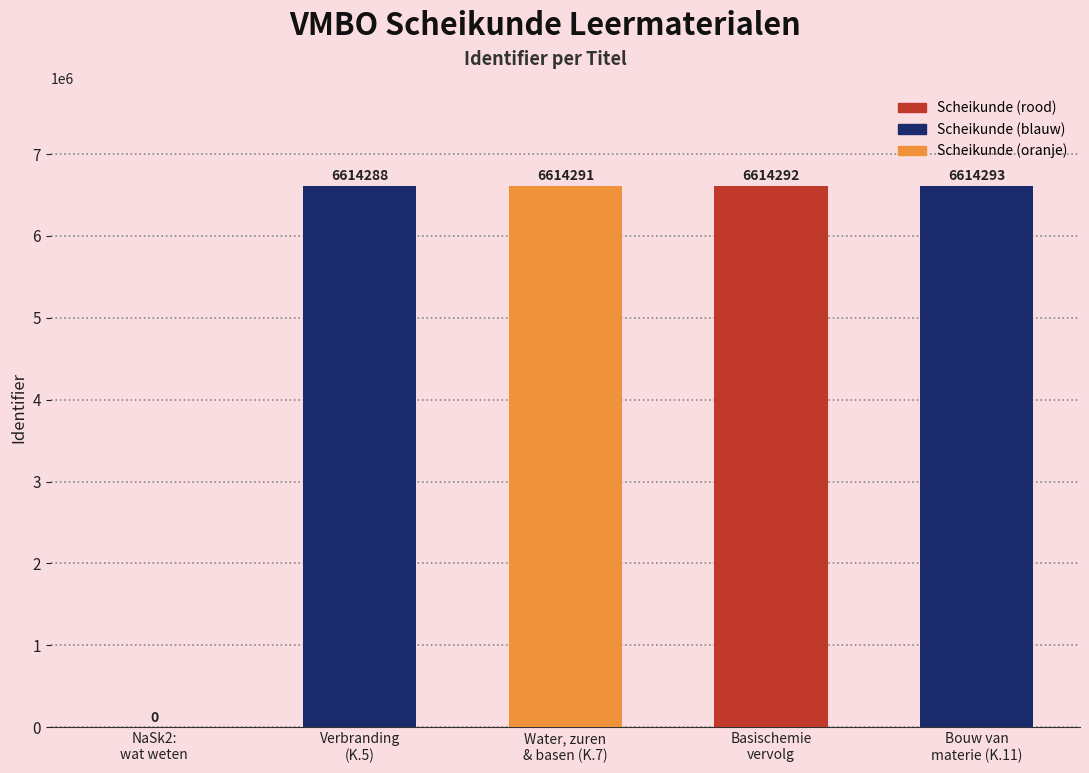

Read the value at Verbranding
(K.5), to the nearest 10.

6614290